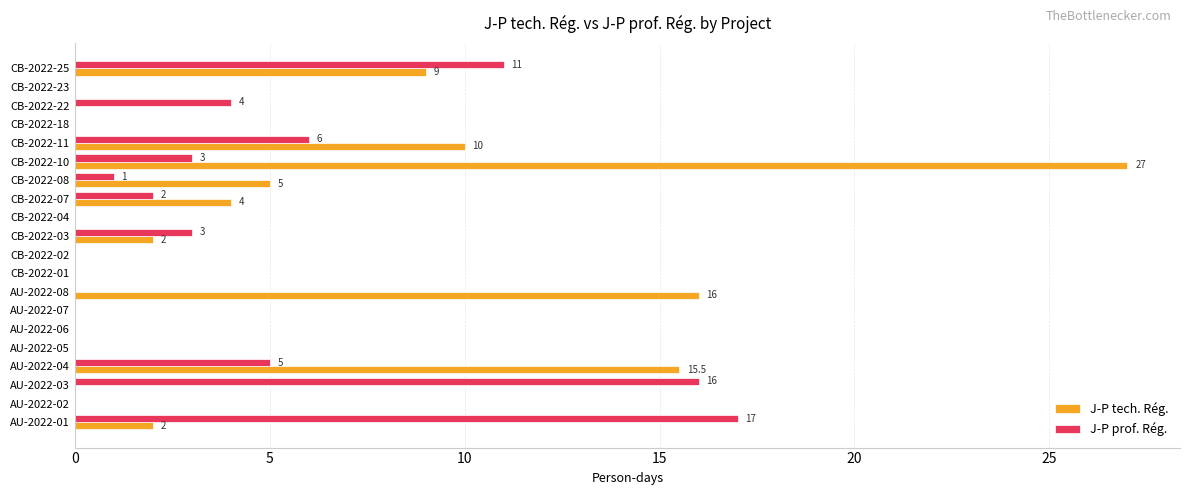

Which series changed the most between CB-2022-01 and CB-2022-07?

J-P tech. Rég.